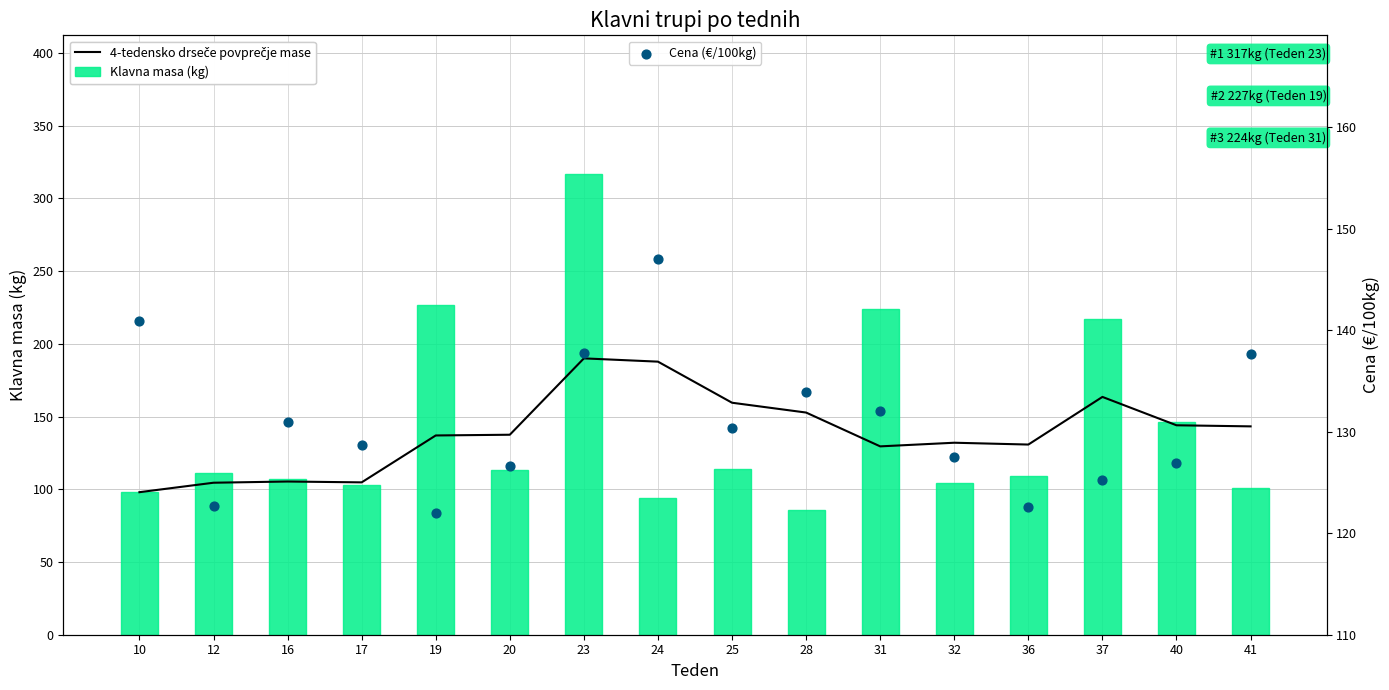

What is the total value across all series at 32?

363.5